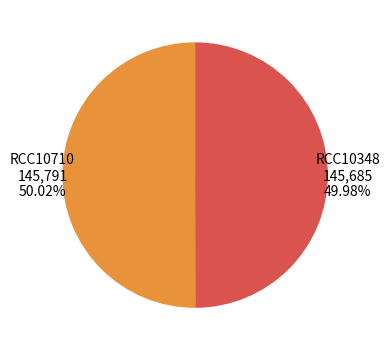

What percentage is the RCC10710 slice, to the nearest percent?

50%